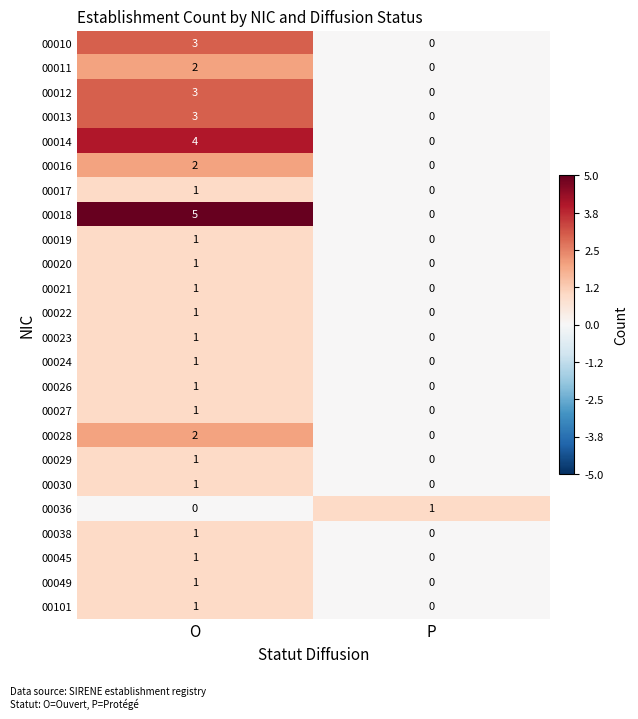

Is it true that 00023 equals 2 at O?

False